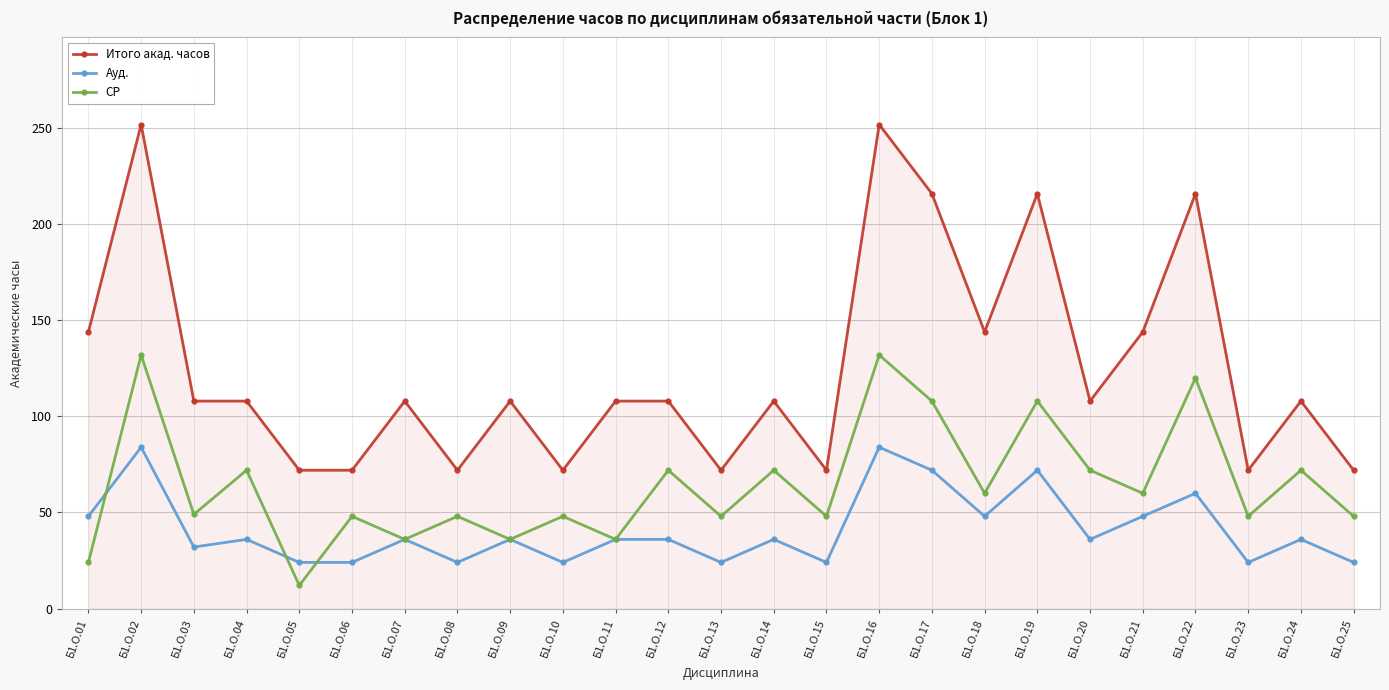

What is the total value across all series at Б1.О.02?

468